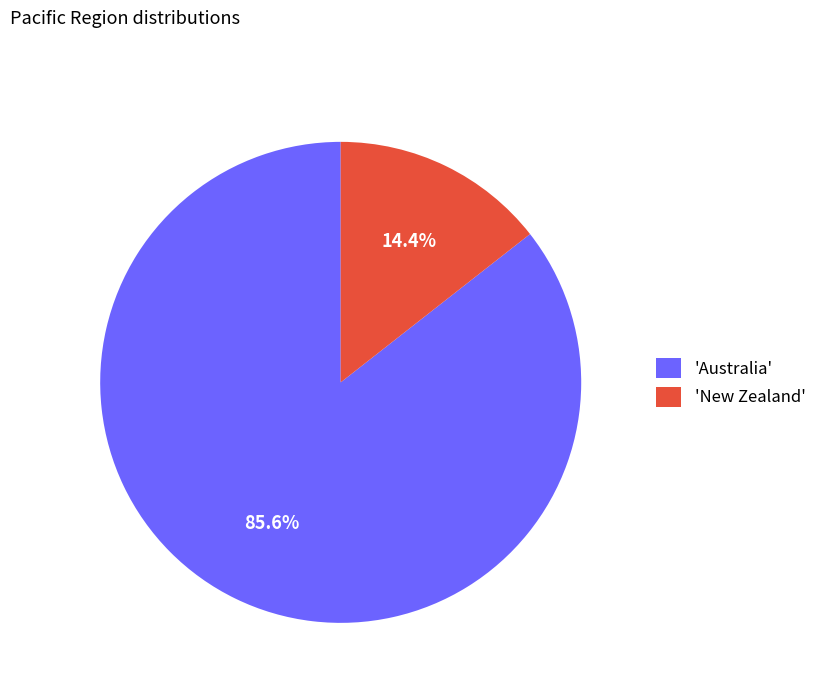

Does any single category account for the majority?

Yes